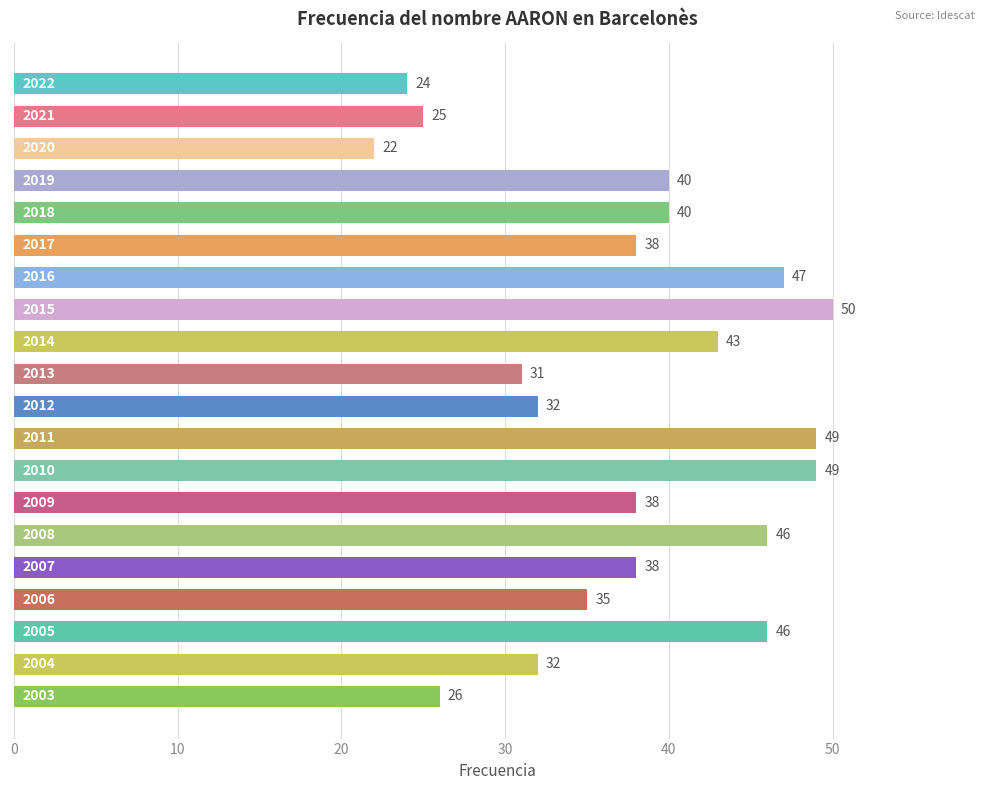

What is the difference between the second highest and minimum values?

27